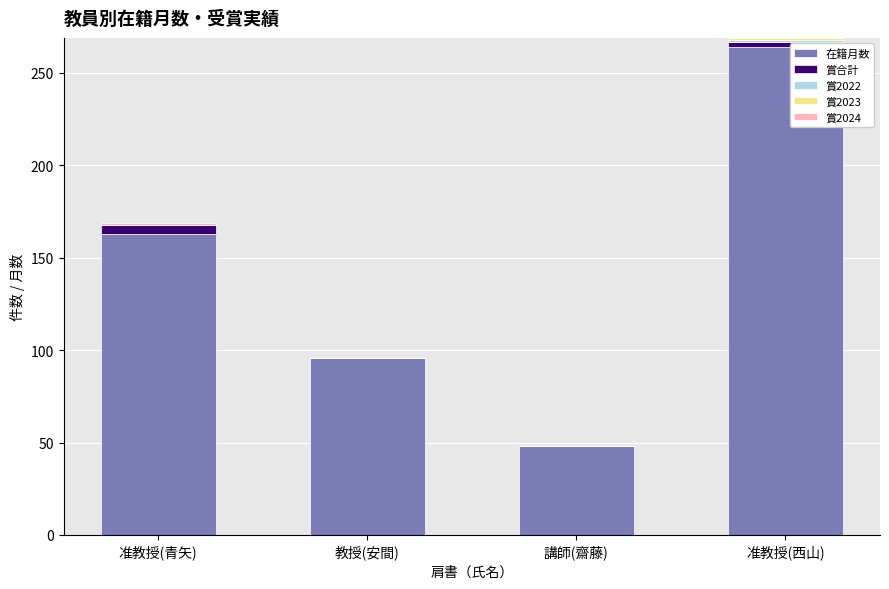

At which label does 在籍月数 reach its peak?

准教授(西山)